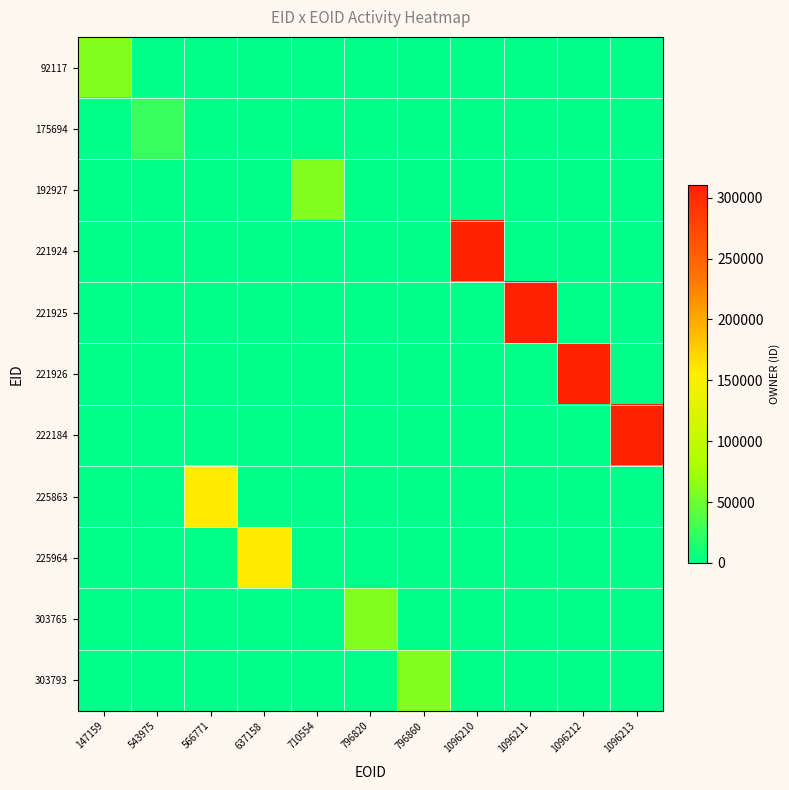

Reading left to right, extract all data points from this chart.

92117: 147159=60586	543975=0	566771=0	637158=0	710554=0	796820=0	796860=0	1096210=0	1096211=0	1096212=0	1096213=0
175694: 147159=0	543975=26267	566771=0	637158=0	710554=0	796820=0	796860=0	1096210=0	1096211=0	1096212=0	1096213=0
192927: 147159=0	543975=0	566771=0	637158=0	710554=60588	796820=0	796860=0	1096210=0	1096211=0	1096212=0	1096213=0
221924: 147159=0	543975=0	566771=0	637158=0	710554=0	796820=0	796860=0	1096210=310354	1096211=0	1096212=0	1096213=0
221925: 147159=0	543975=0	566771=0	637158=0	710554=0	796820=0	796860=0	1096210=0	1096211=310354	1096212=0	1096213=0
221926: 147159=0	543975=0	566771=0	637158=0	710554=0	796820=0	796860=0	1096210=0	1096211=0	1096212=310354	1096213=0
222184: 147159=0	543975=0	566771=0	637158=0	710554=0	796820=0	796860=0	1096210=0	1096211=0	1096212=0	1096213=310354
225863: 147159=0	543975=0	566771=156893	637158=0	710554=0	796820=0	796860=0	1096210=0	1096211=0	1096212=0	1096213=0
225964: 147159=0	543975=0	566771=0	637158=156893	710554=0	796820=0	796860=0	1096210=0	1096211=0	1096212=0	1096213=0
303765: 147159=0	543975=0	566771=0	637158=0	710554=0	796820=60588	796860=0	1096210=0	1096211=0	1096212=0	1096213=0
303793: 147159=0	543975=0	566771=0	637158=0	710554=0	796820=0	796860=60588	1096210=0	1096211=0	1096212=0	1096213=0